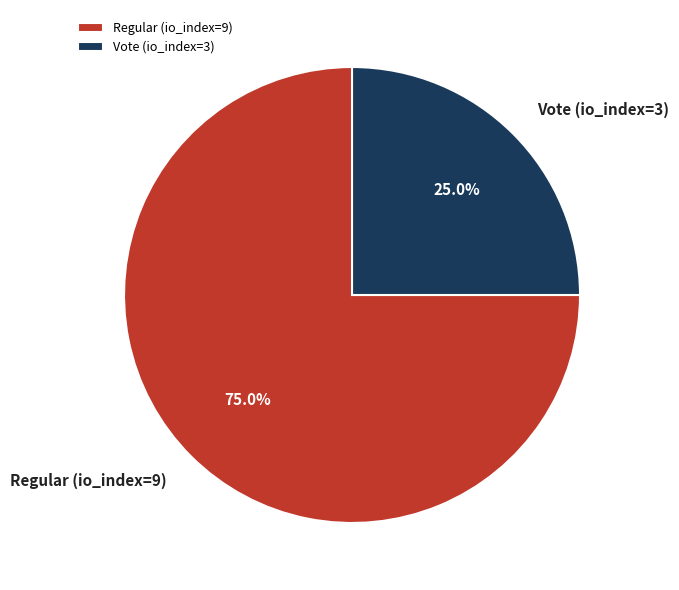

Is there a majority slice in this chart?

Yes